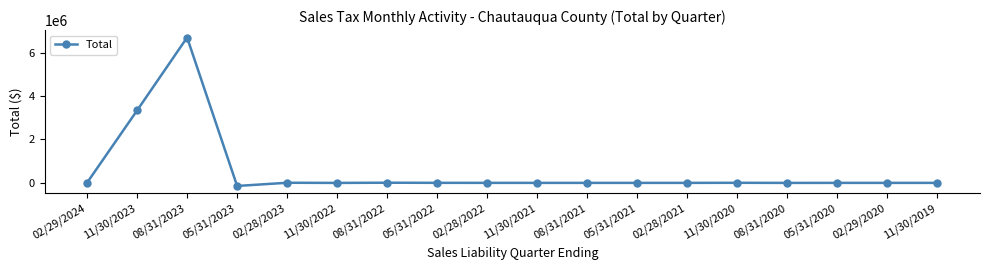

True or false: the data has more than 0 interior local peaks.

True